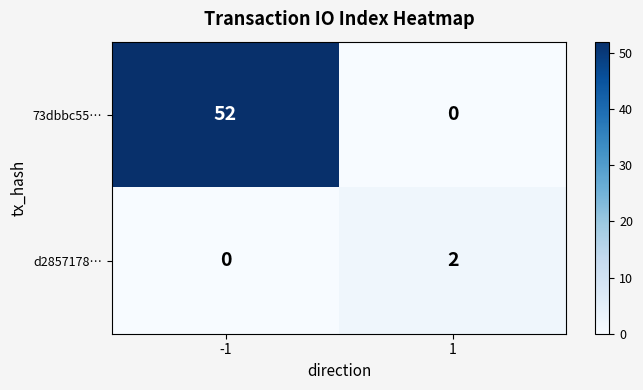

List the series in order of their peak value, lowest first.

d2857178…, 73dbbc55…